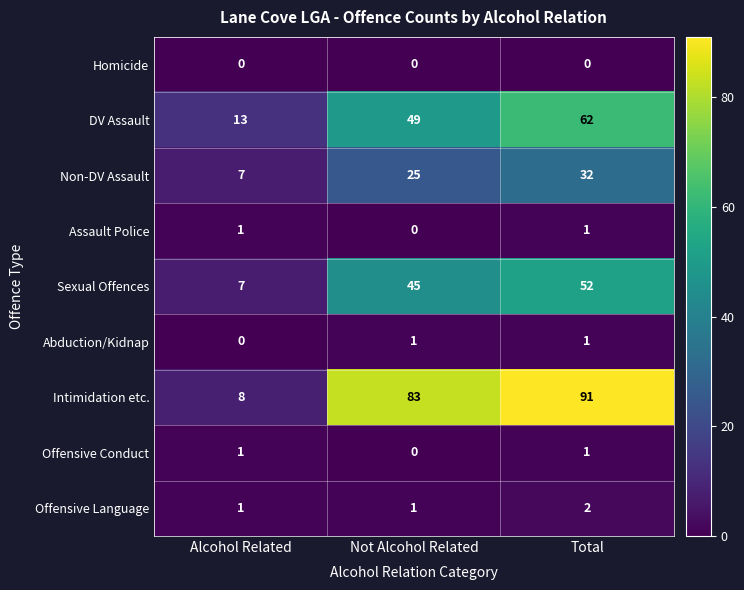

Count the number of categories in the chart.

3